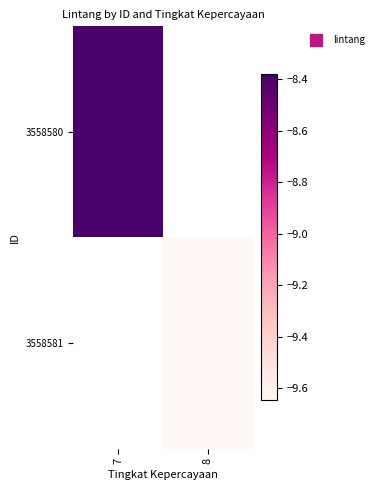

At which label does 3558580 reach its peak?

7